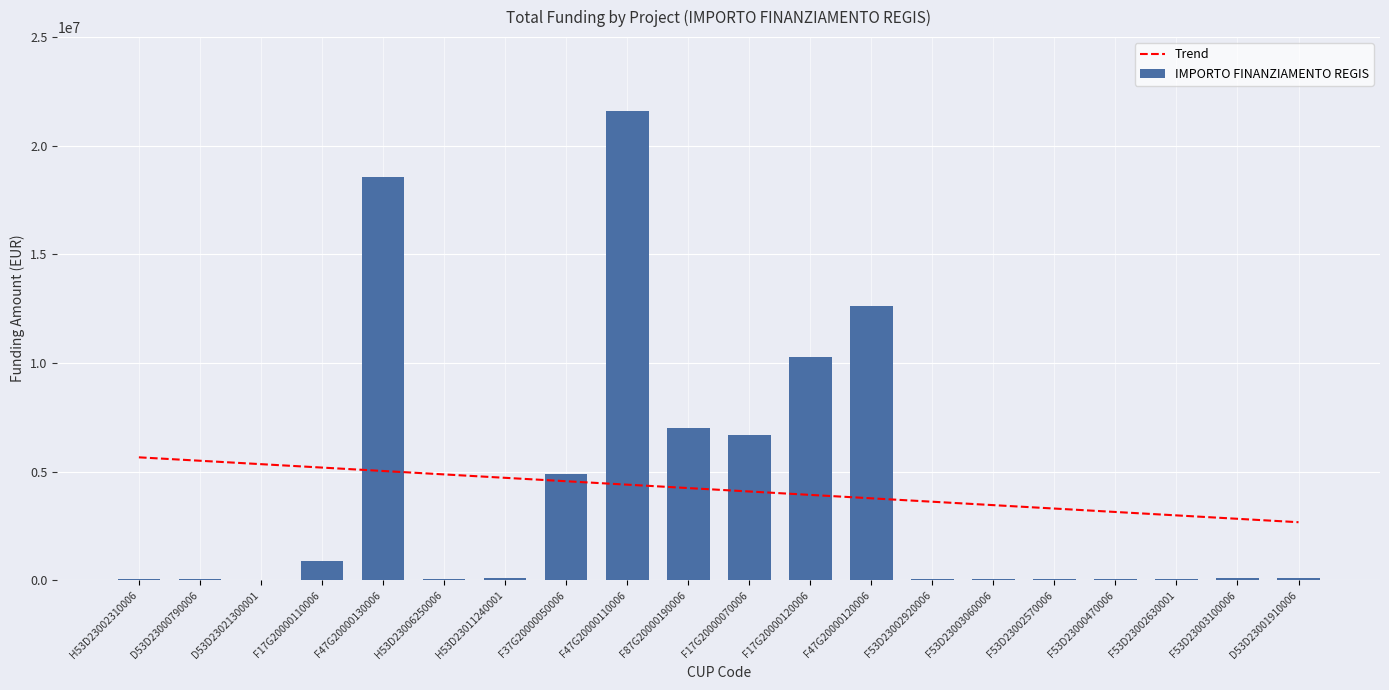

Reading right to left, list all the values displayed in this chart.

Trend: D53D23001910006=2665224.7	F53D23003100006=2822453.4	F53D23002630001=2979682.2	F53D23000470006=3136911.0	F53D23002570006=3294139.7	F53D23003060006=3451368.5	F53D23002920006=3608597.3	F47G20000120006=3765826.0	F17G20000120006=3923054.8	F17G20000070006=4080283.6	F87G20000190006=4237512.3	F47G20000110006=4394741.1	F37G20000050006=4551969.9	H53D23011240001=4709198.7	H53D23006250006=4866427.4	F47G20000130006=5023656.2	F17G20000110006=5180885.0	D53D23021300001=5338113.7	D53D23000790006=5495342.5	H53D23002310006=5652571.3
IMPORTO FINANZIAMENTO REGIS: D53D23001910006=84977.9	F53D23003100006=73886.6	F53D23002630001=46312.5	F53D23000470006=47794.5	F53D23002570006=66393.6	F53D23003060006=42816.5	F53D23002920006=44080.6	F47G20000120006=12608826.0	F17G20000120006=10267188.0	F17G20000070006=6664665.0	F87G20000190006=7024917.0	F47G20000110006=21615132.0	F37G20000050006=4863405.0	H53D23011240001=96064.0	H53D23006250006=62062.4	F47G20000130006=18552987.0	F17G20000110006=900630.0	D53D23021300001=25552.0	D53D23000790006=36123.8	H53D23002310006=54144.9